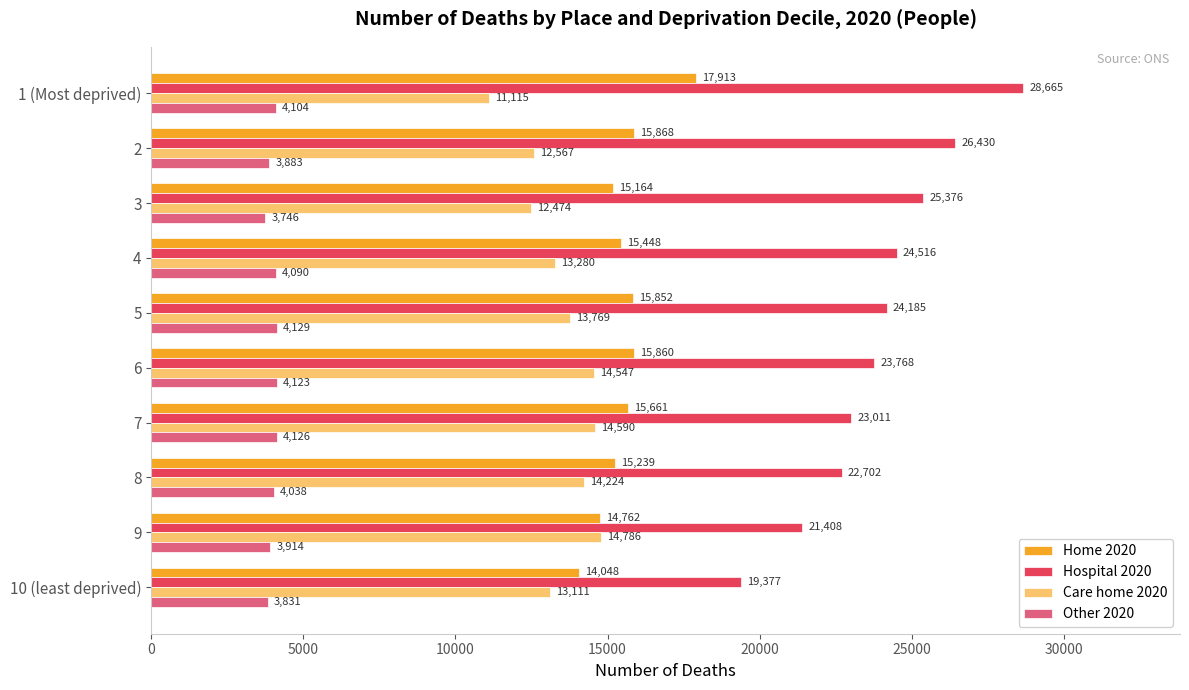

Which series has the largest total across all categories?

Hospital 2020